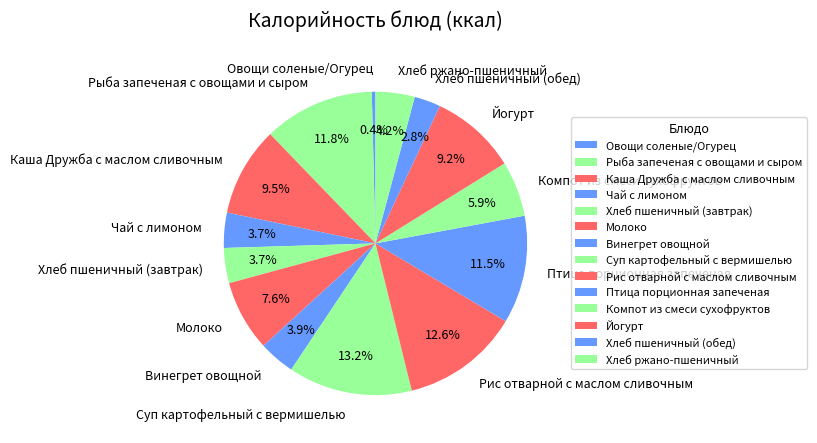

To the nearest percent, what is the average slice percentage?

7%